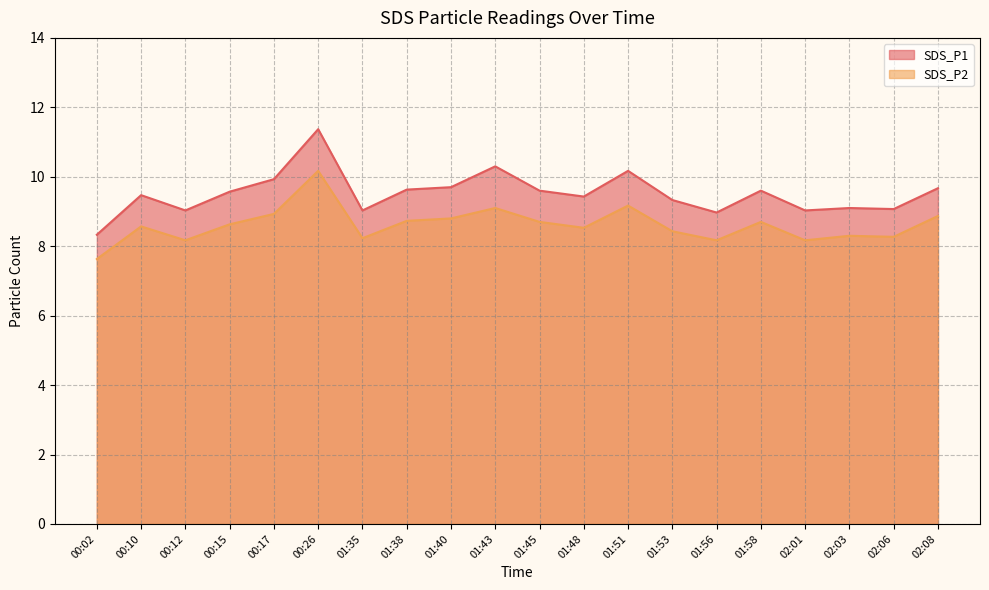

At how many categories does at least one series exceed 8?

20